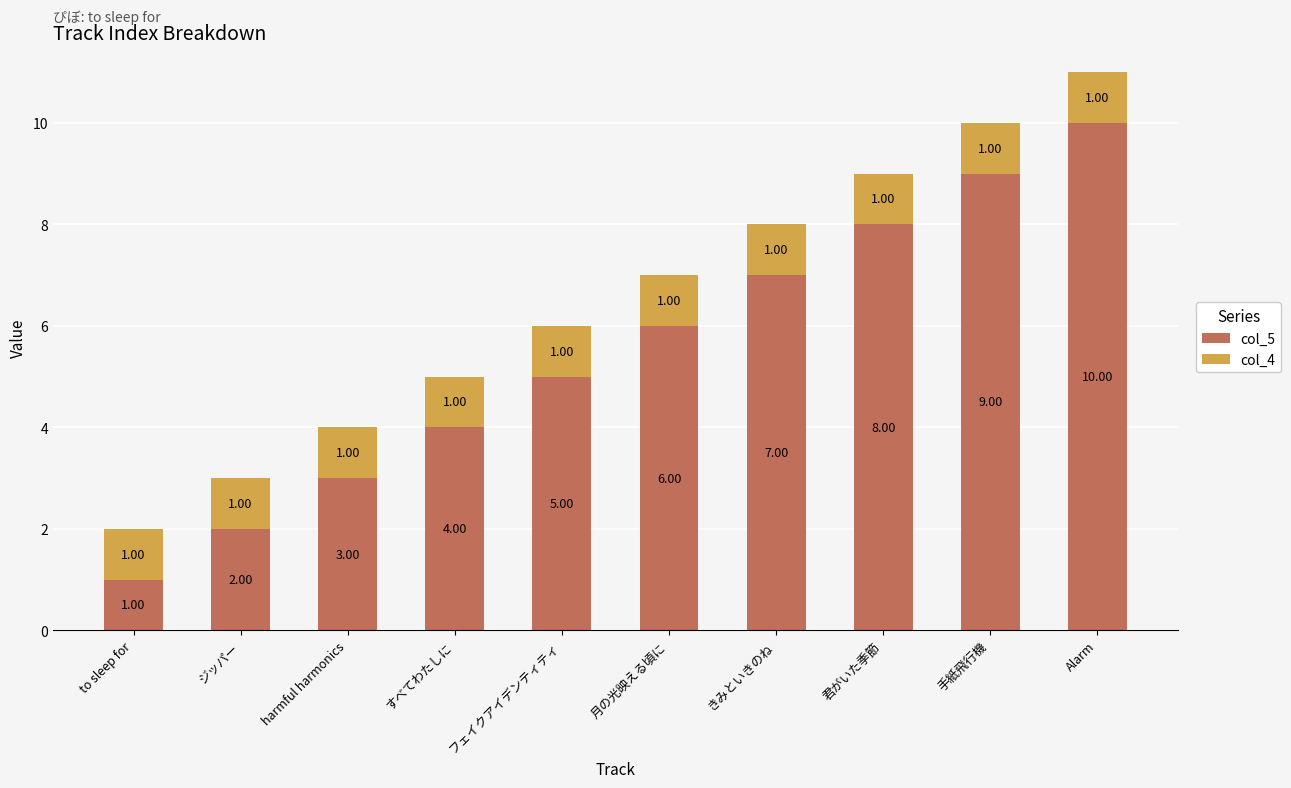

Which category has the highest value in the col_5 series?

Alarm